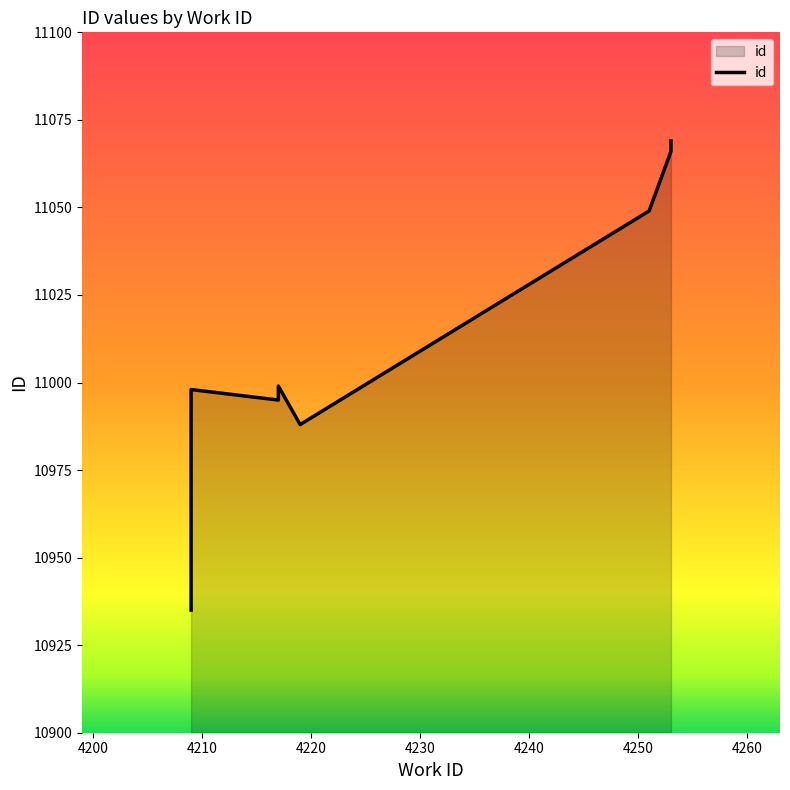

Reading left to right, what are all the values shown in this chart?

10935	10997	10998	10995	10996	10999	10988	11049	11066	11069